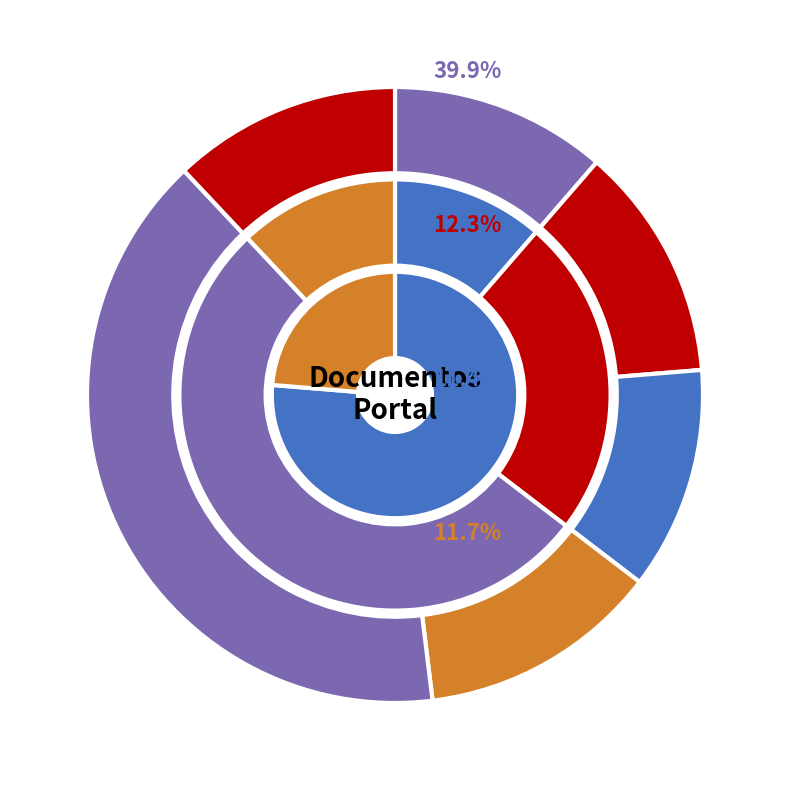

Is there any slice that represents more than half of the pie?

No